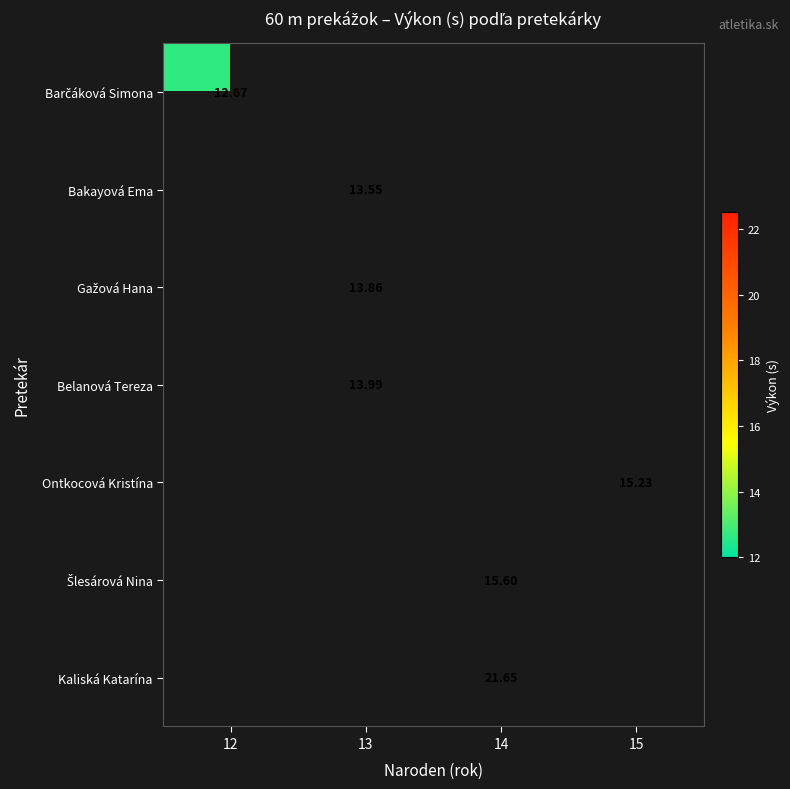

Which has a higher value, 12 or 15?

15